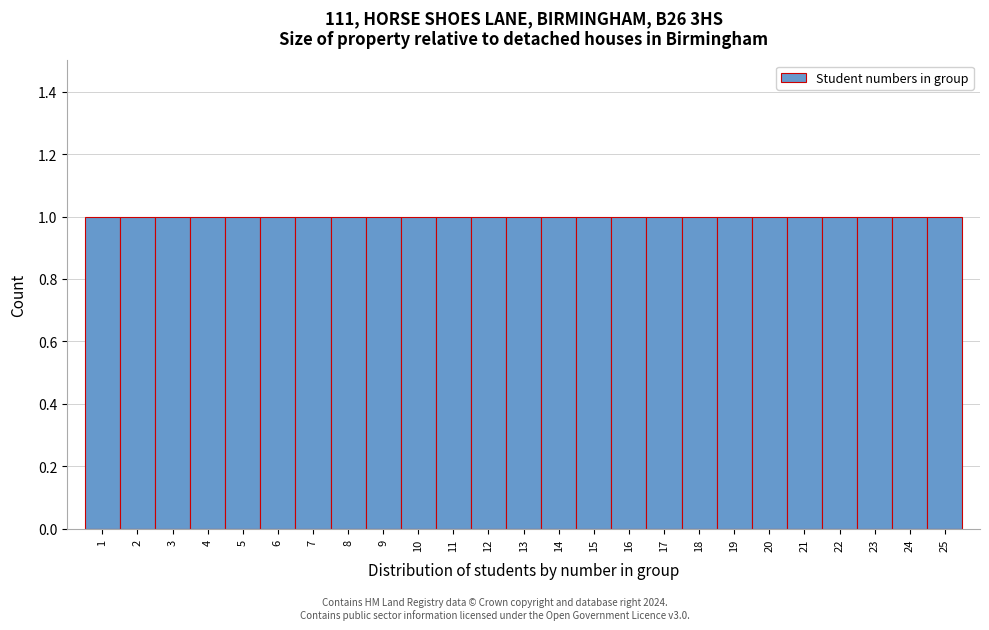

Reading left to right, list every bar in this chart as the range it spans on the x-axis followed by its height. The values are not printed on the chart, so give them approximately, as read against the axis.

0.5 to 1.5: 1
1.5 to 2.5: 1
2.5 to 3.5: 1
3.5 to 4.5: 1
4.5 to 5.5: 1
5.5 to 6.5: 1
6.5 to 7.5: 1
7.5 to 8.5: 1
8.5 to 9.5: 1
9.5 to 10.5: 1
10.5 to 11.5: 1
11.5 to 12.5: 1
12.5 to 13.5: 1
13.5 to 14.5: 1
14.5 to 15.5: 1
15.5 to 16.5: 1
16.5 to 17.5: 1
17.5 to 18.5: 1
18.5 to 19.5: 1
19.5 to 20.5: 1
20.5 to 21.5: 1
21.5 to 22.5: 1
22.5 to 23.5: 1
23.5 to 24.5: 1
24.5 to 25.5: 1